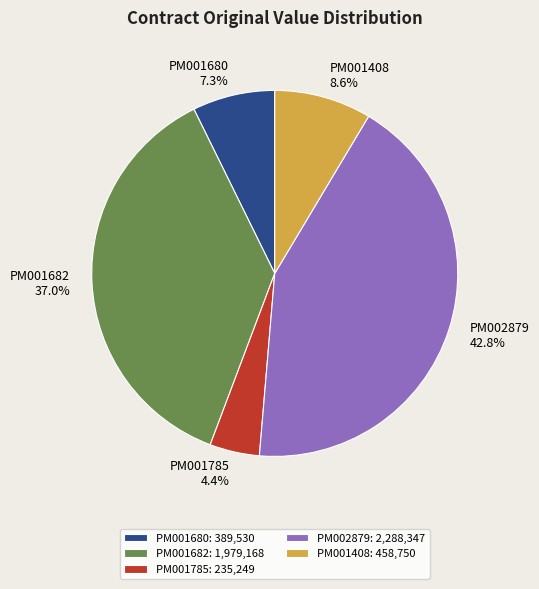

What is the smallest slice in the pie chart?

PM001785